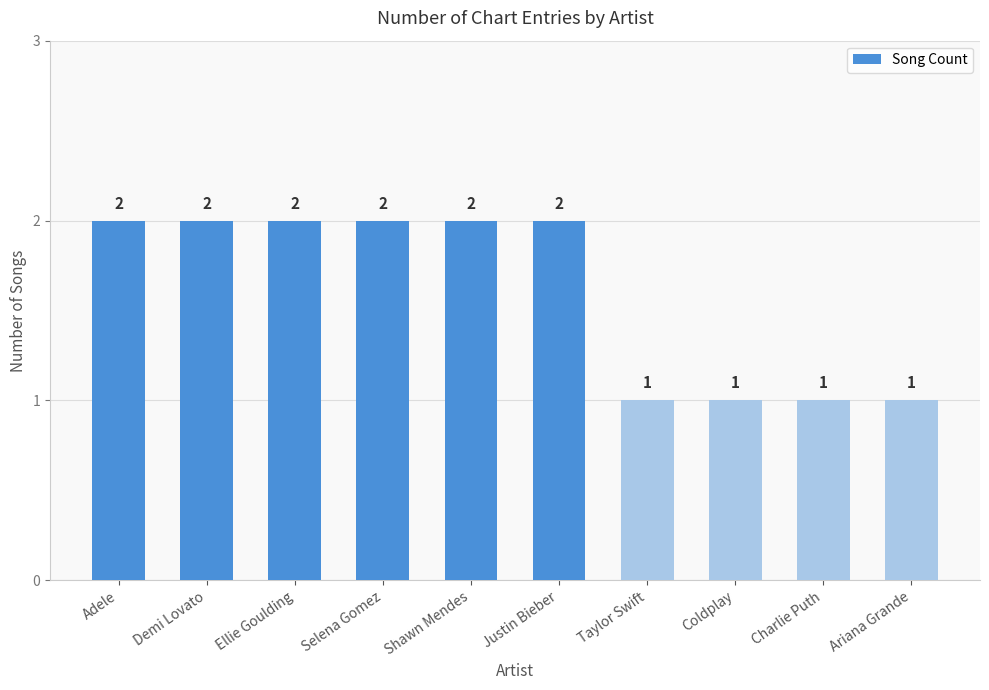

The chart shows a value of 3 at Ellie Goulding. True or false?

False